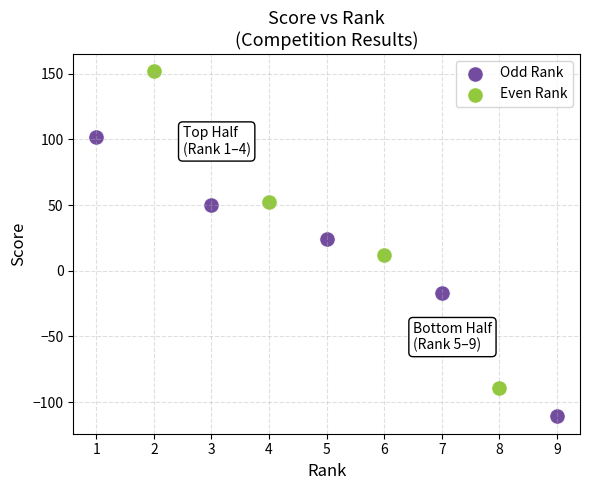

Which series contains the highest Y value?

Even Rank